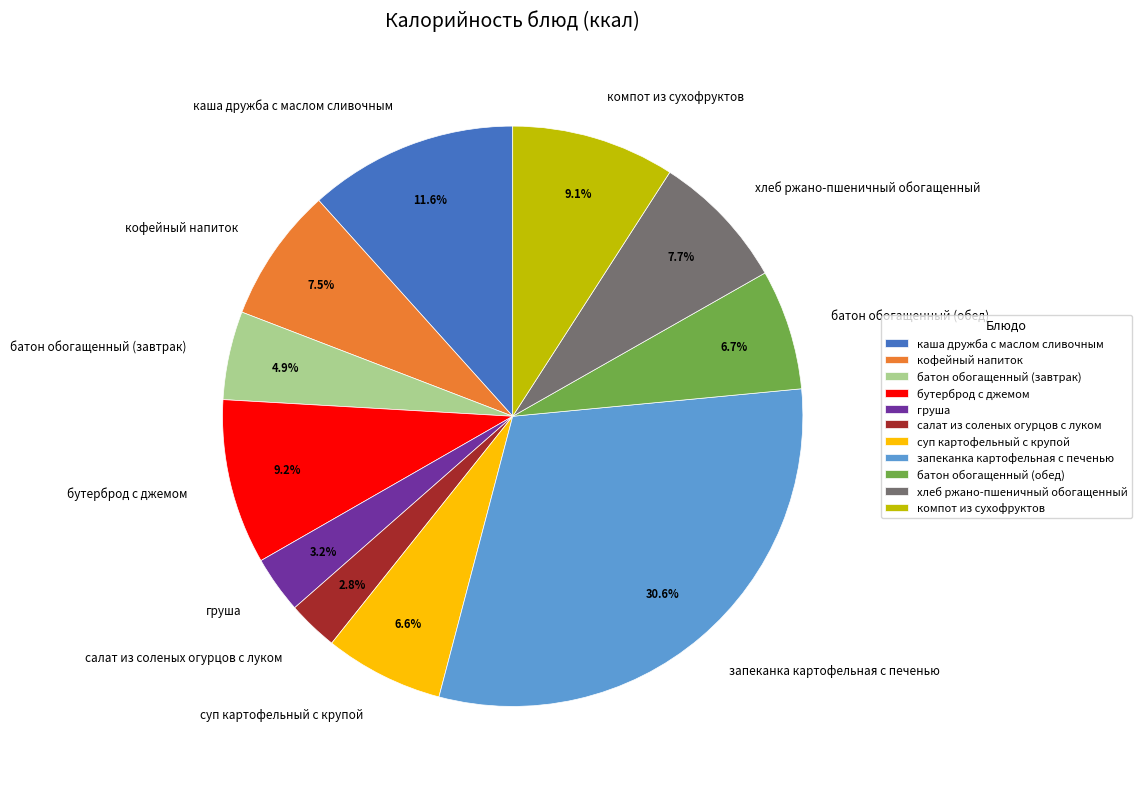

Is there any slice that represents more than half of the pie?

No